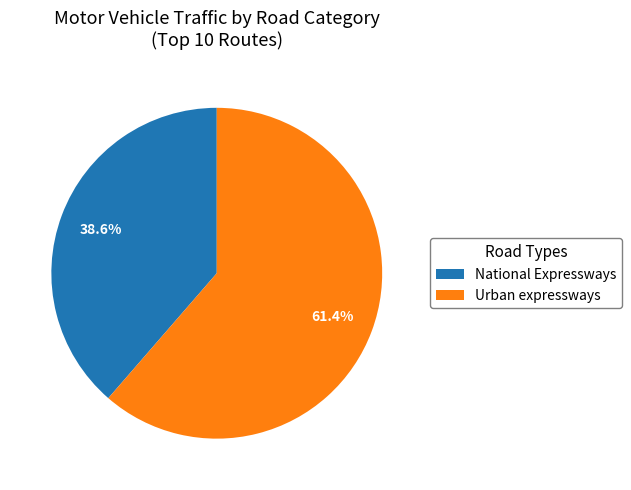

Which slice is the largest?

Urban expressways